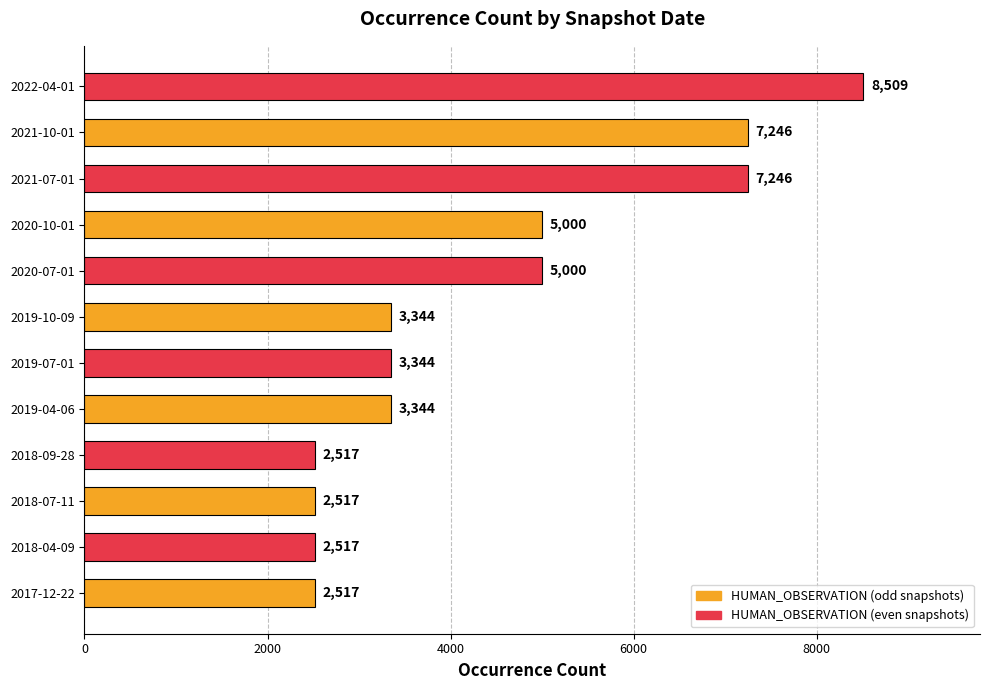

What is the approximate value at 2019-10-09?

3344